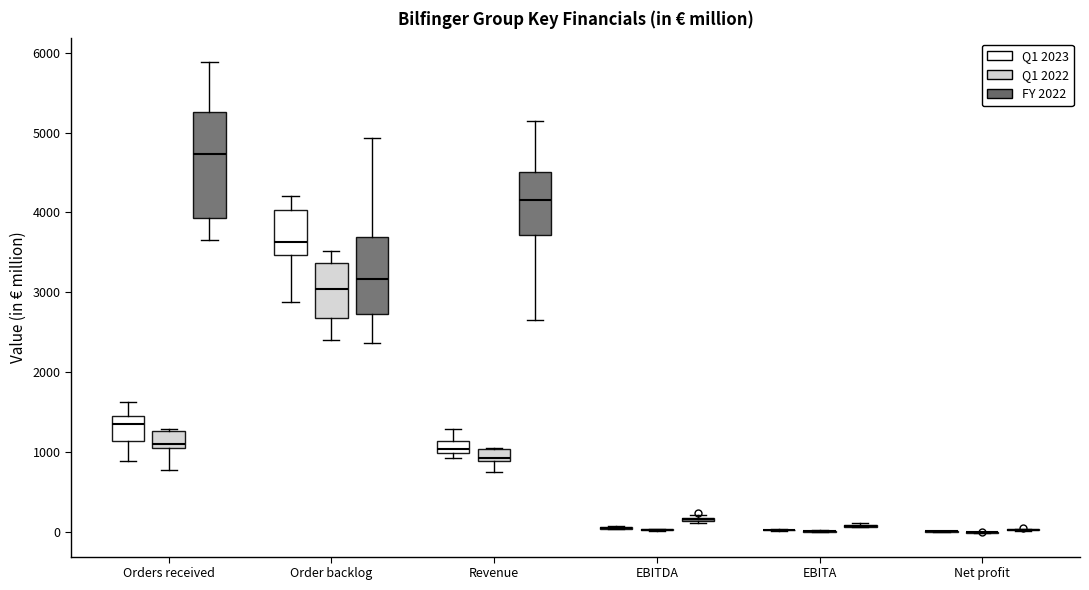

Comparing the boxes themselves (not the whiskers), which one is the tallest?

Orders received (FY 2022)